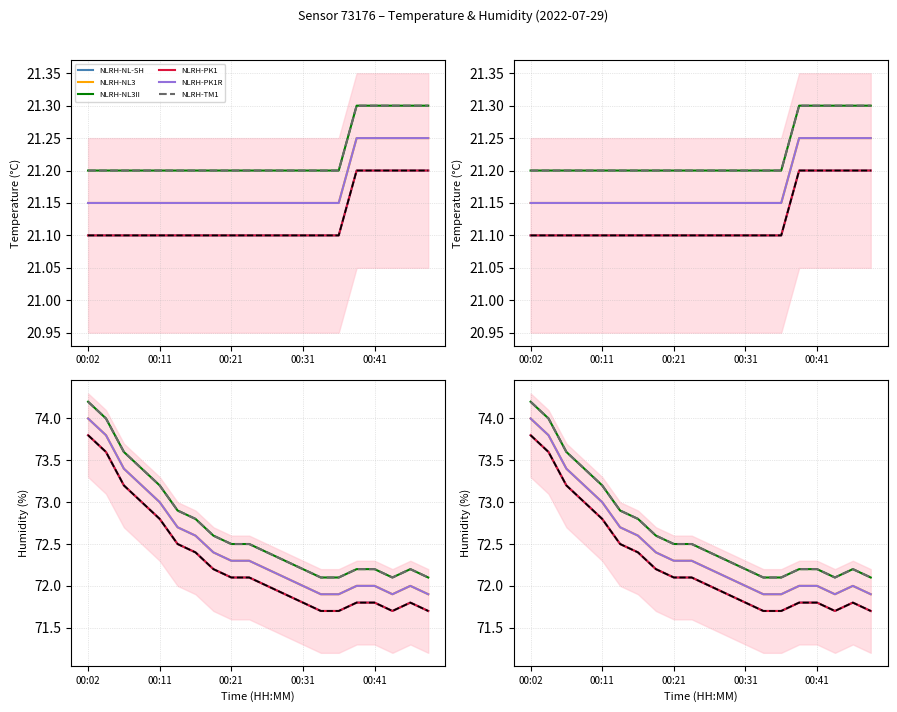

What position from the right is 00:11?

19